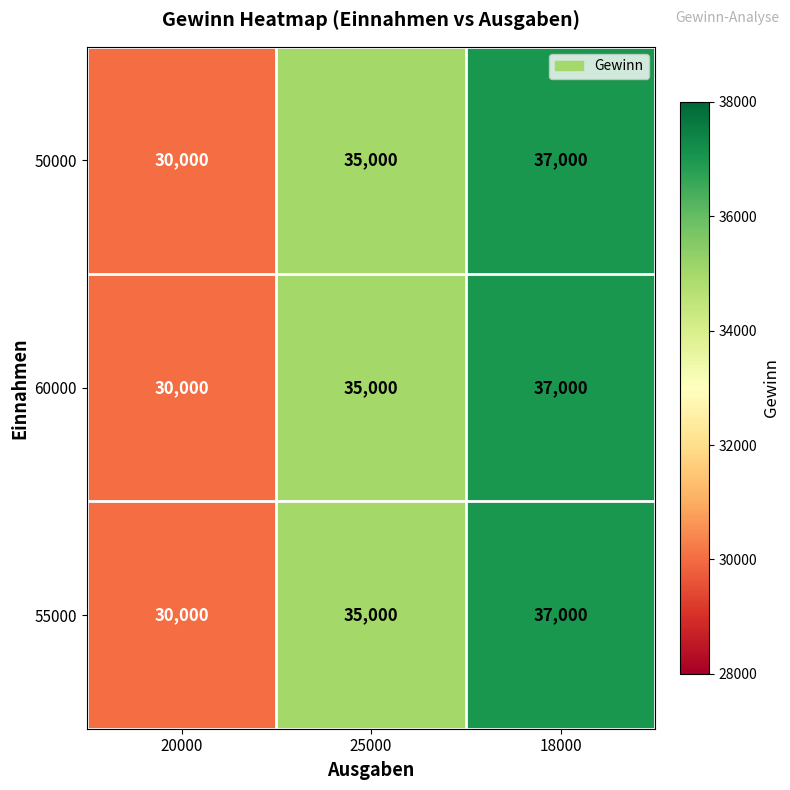

What is the minimum value shown in the chart?

30000